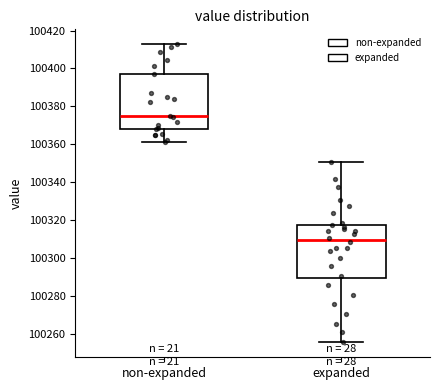

Where does the lower whisker of the box for expanded end on the y-axis? The values are not printed on the chart, so give them approximately, as read against the axis.

100256